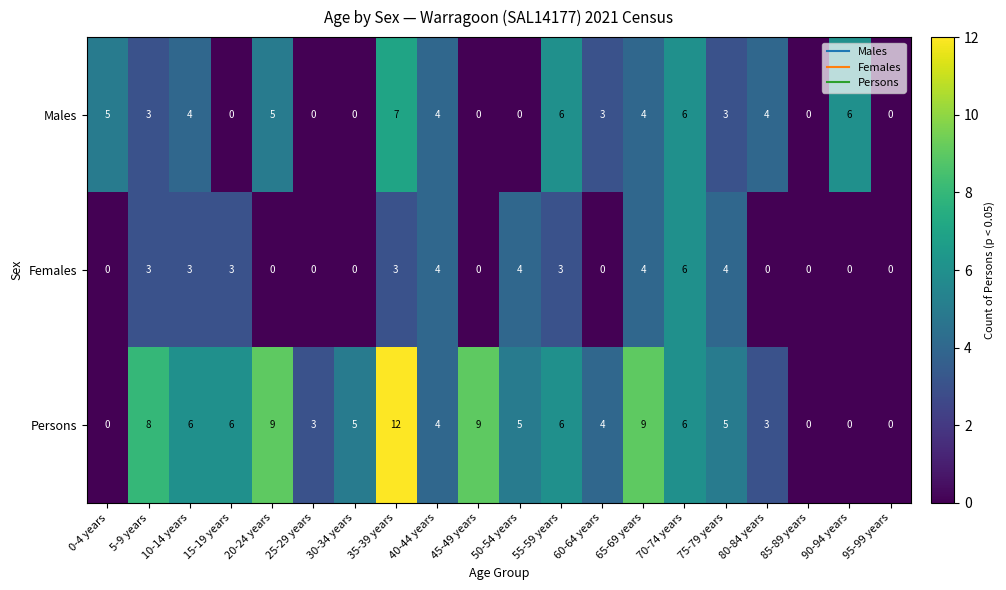

List the series in order of their peak value, lowest first.

Females, Males, Persons